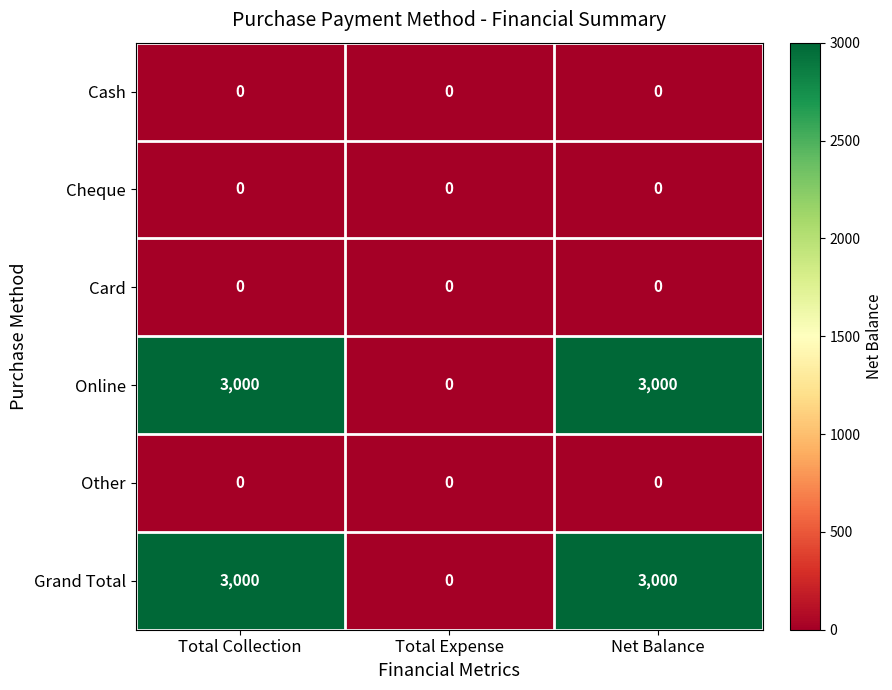

What is the difference between the highest and lowest values at Net Balance?

3000